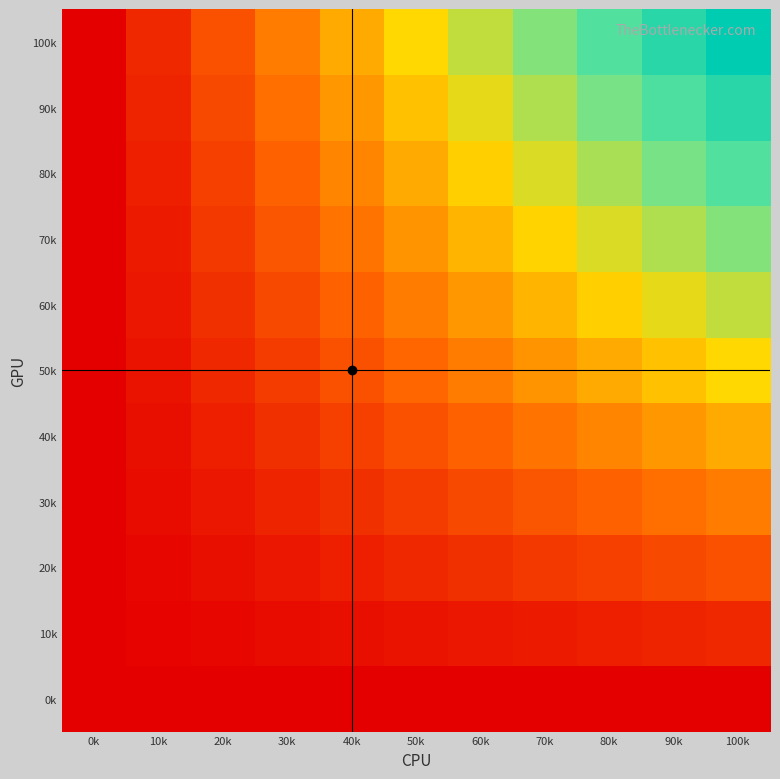

How many data points does each series have?

11